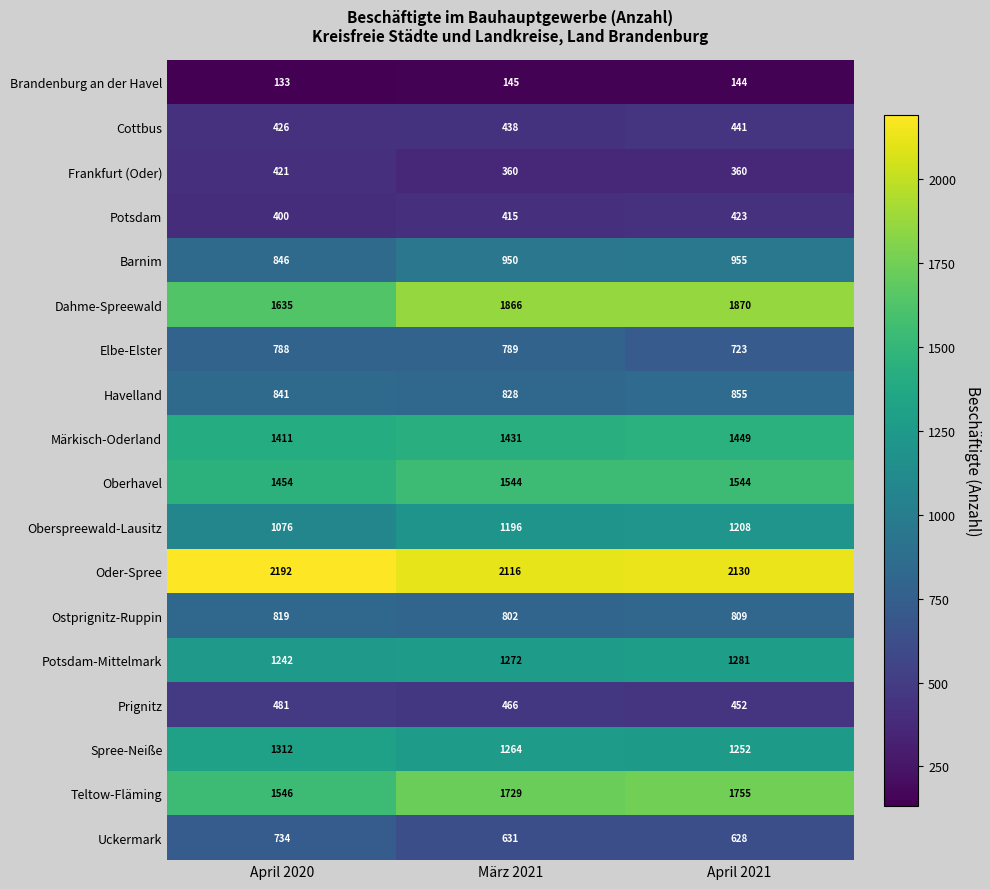

At which label does Potsdam-Mittelmark reach its peak?

April 2021